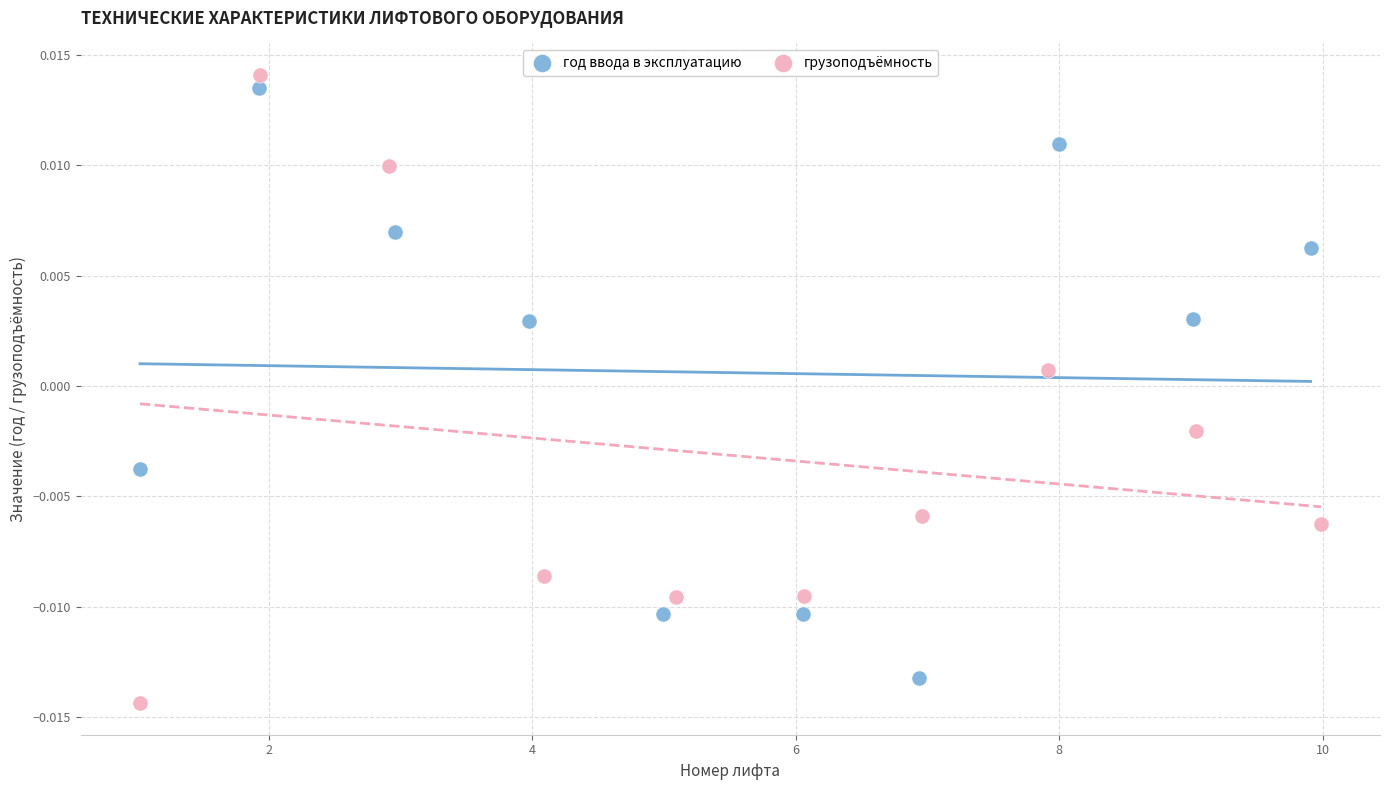

What are all the series names shown in the legend?

год ввода в эксплуатацию, грузоподъёмность